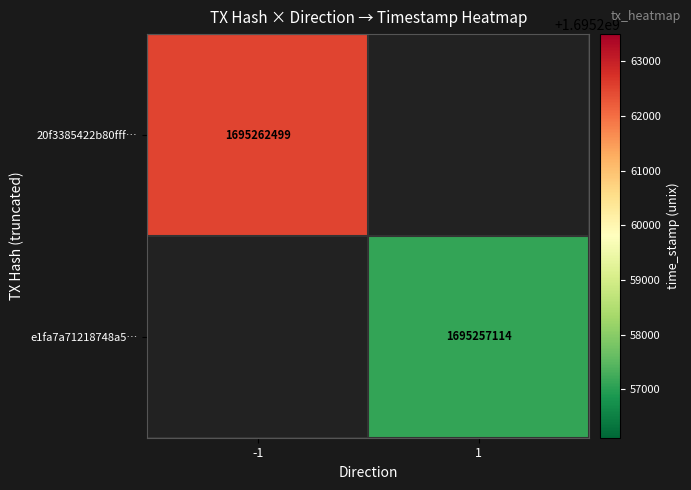

The value of 20f3385422b80fff⋯ at -1 is 2596118843. True or false?

False